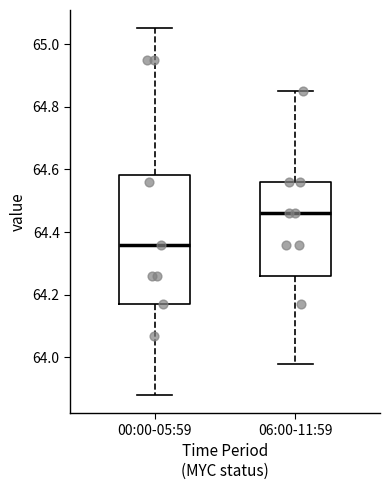

Which box has the lowest median line?

00:00-05:59